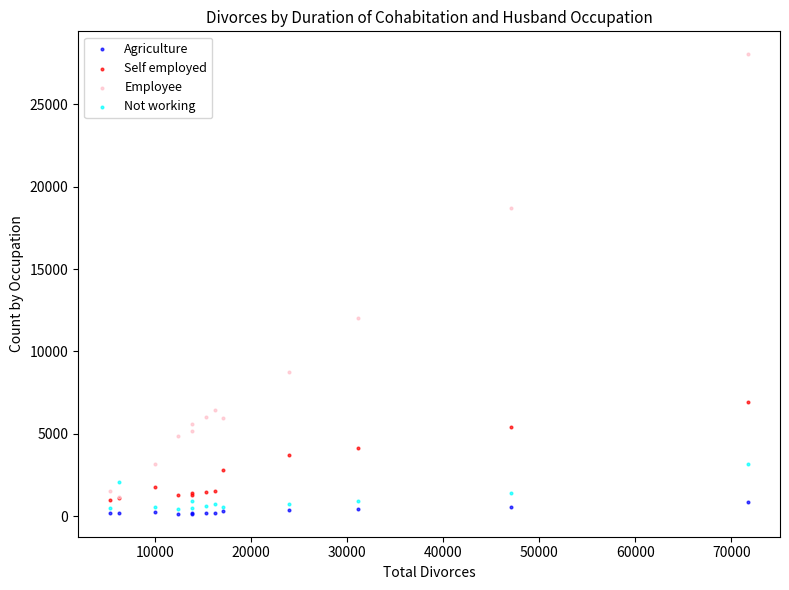

Across all series, what Y value is closest to 14088?

12018